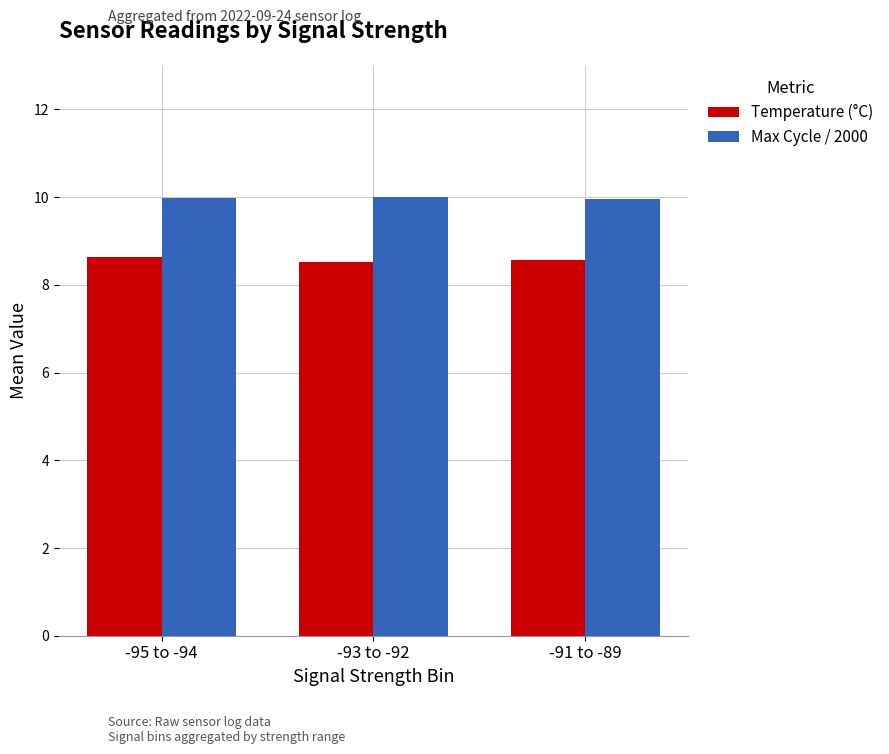

How many bars are there in total?

6